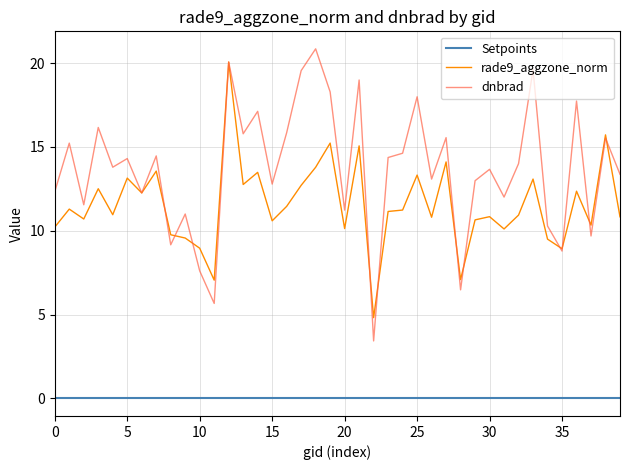

True or false: Setpoints and rade9_aggzone_norm intersect in this chart.

False